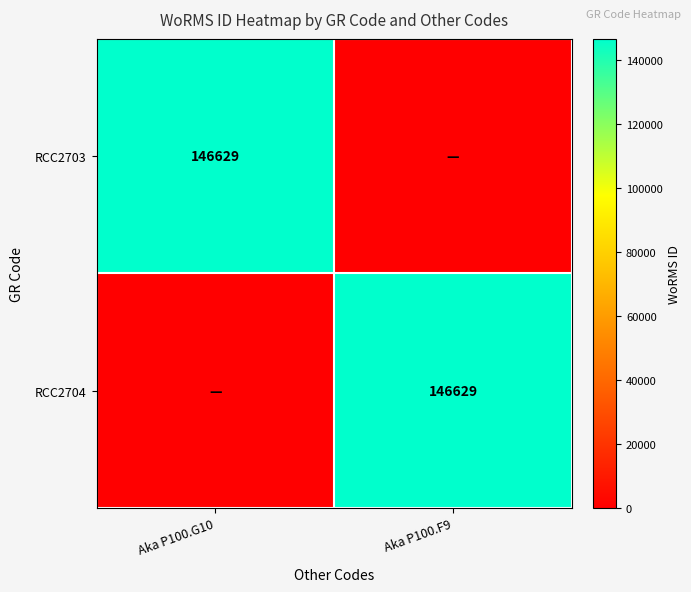

The RCC2703 series shows 146629 at Aka P100.G10. True or false?

True